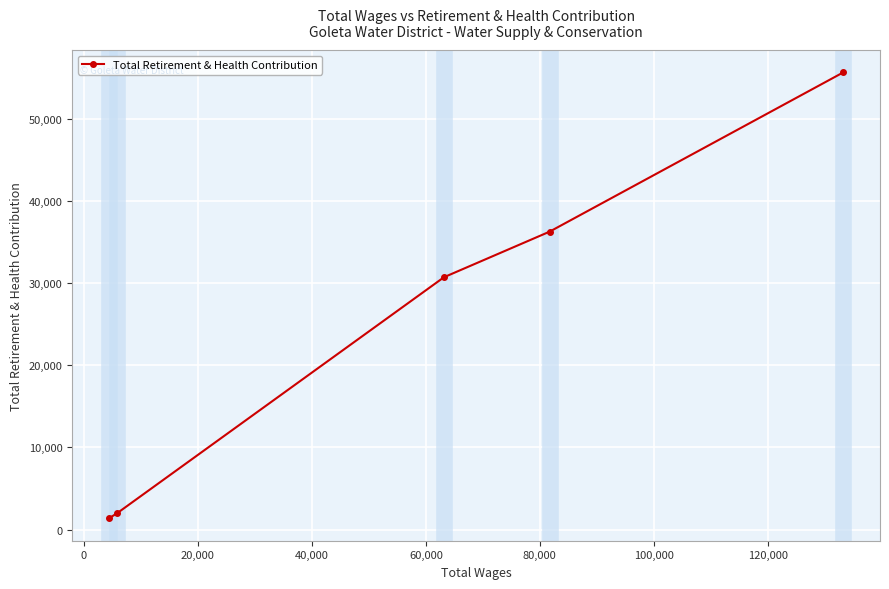

What is the sum of all values?

126021